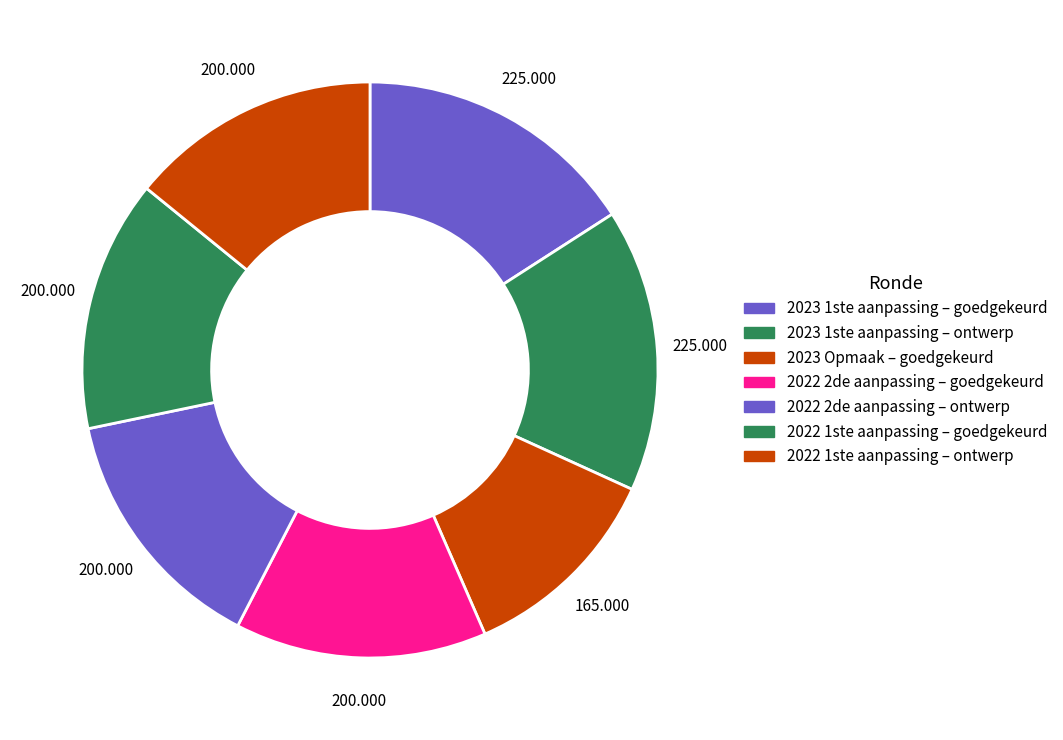

To the nearest percent, what is the difference between the 2023 1ste aanpassing – ontwerp and 2022 2de aanpassing – ontwerp slice percentages?

2%